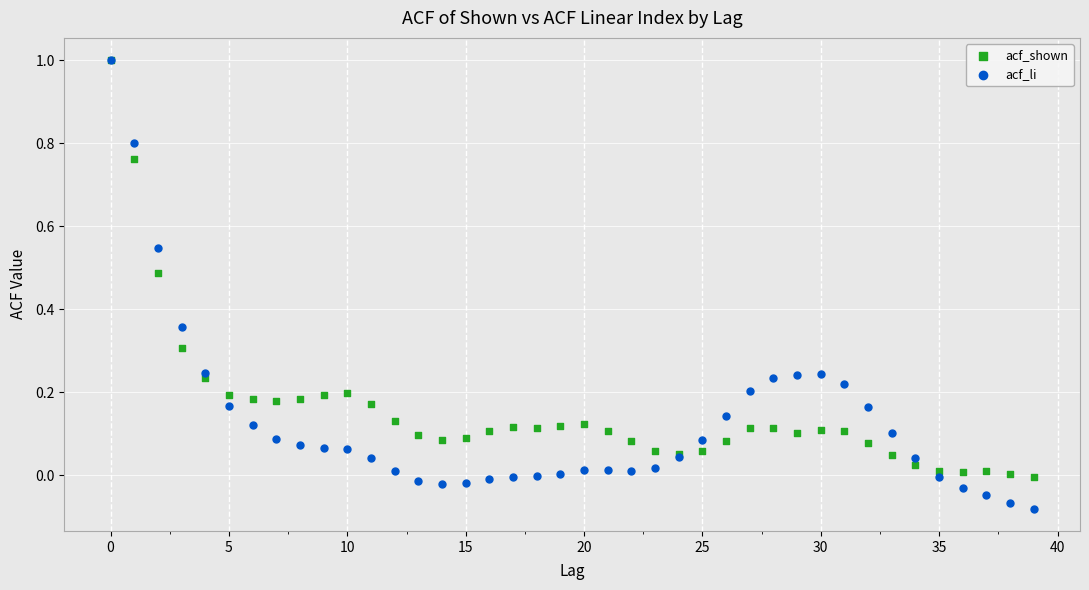

What are all the series names shown in the legend?

acf_shown, acf_li